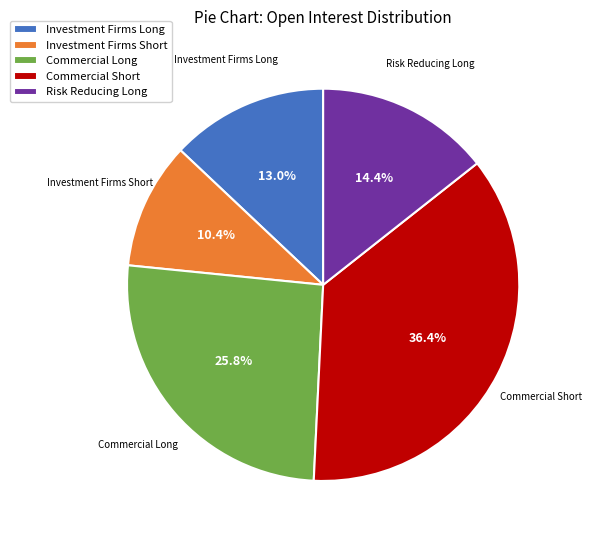

Is the sum of Investment Firms Long and Commercial Short greater than half?

No